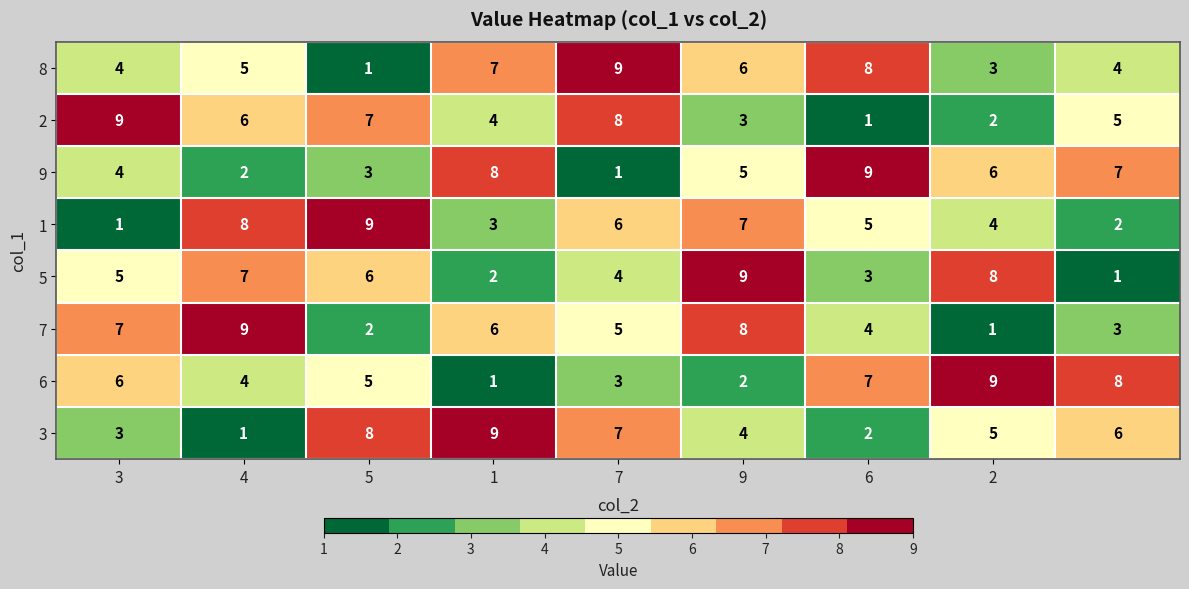

Which series has the largest total across all categories?

8